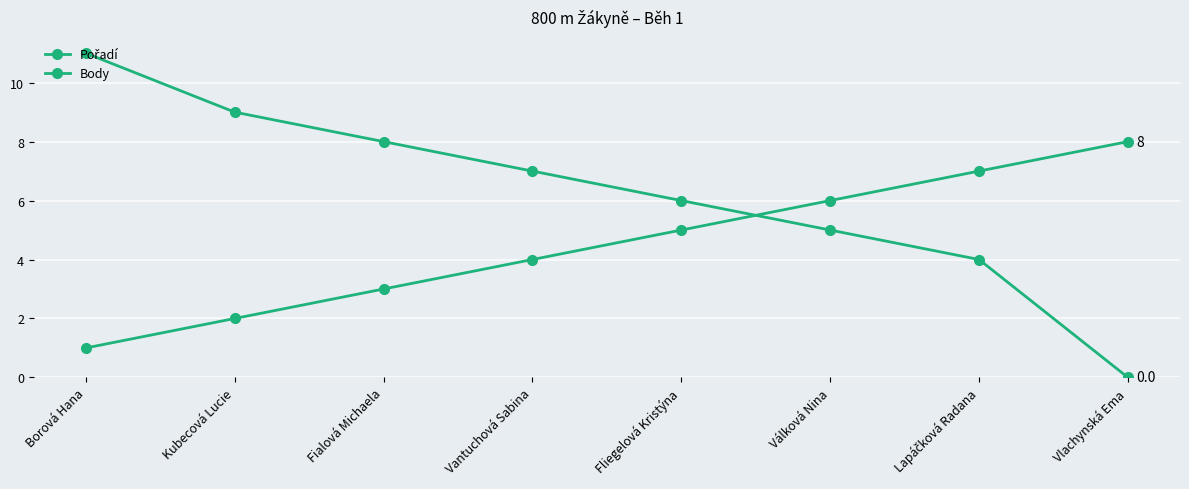

Is it true that Body equals 10 at Vantuchová Sabina?

False